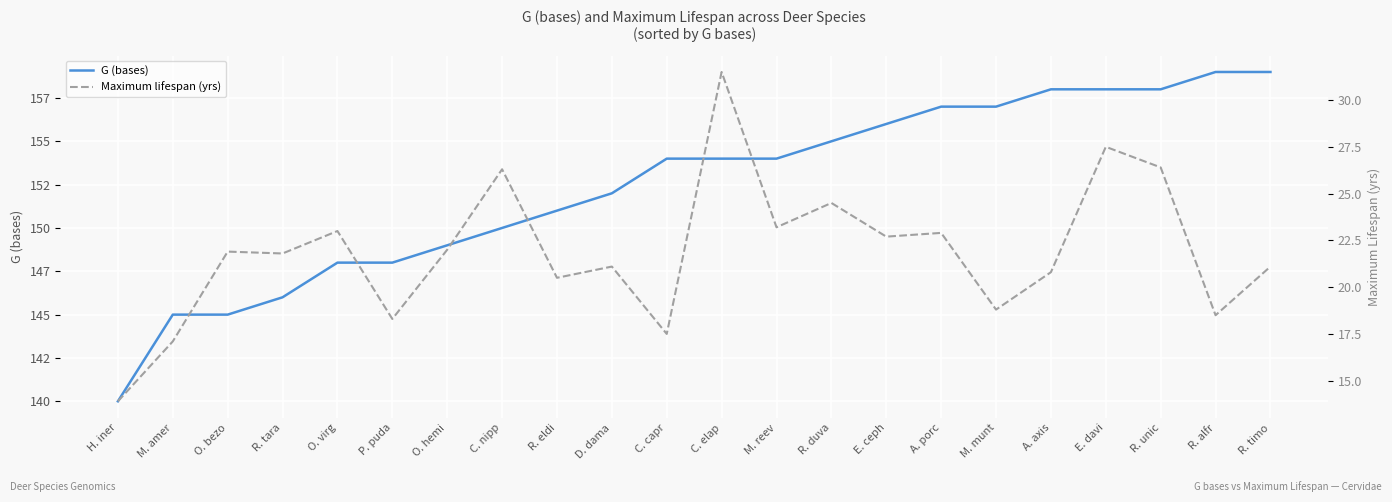

Rank the series by their maximum value, from lowest to highest.

Maximum lifespan (yrs), G (bases)